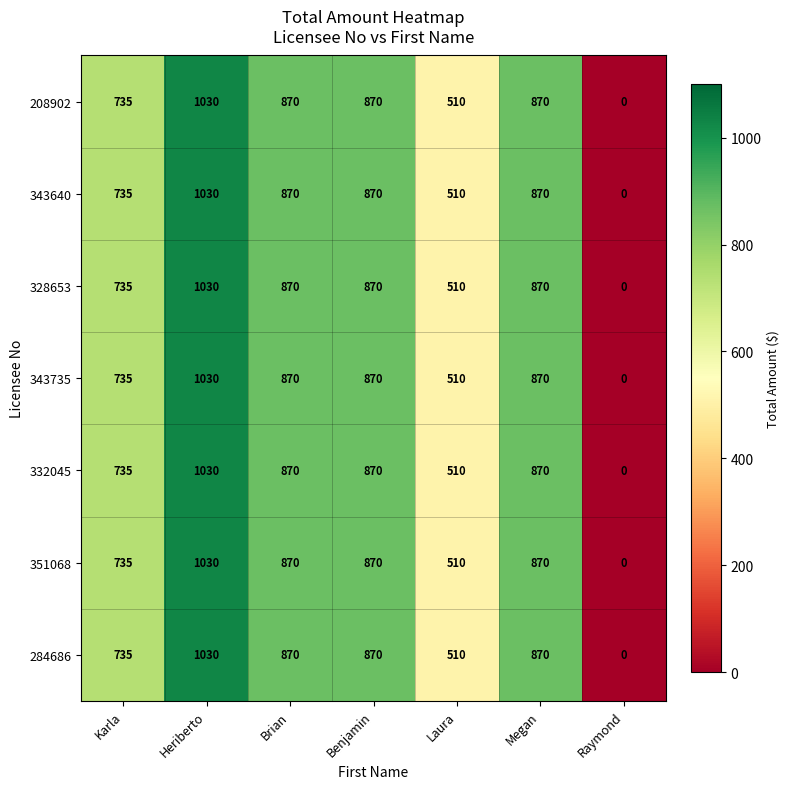

What is the sum of the 284686 values at Benjamin and Karla?

1605